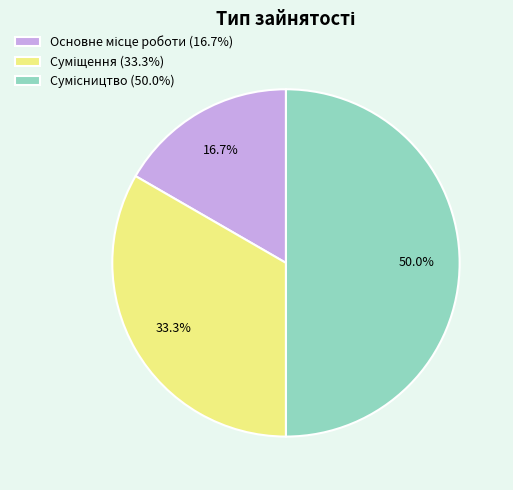

How many segments does this pie chart have?

3